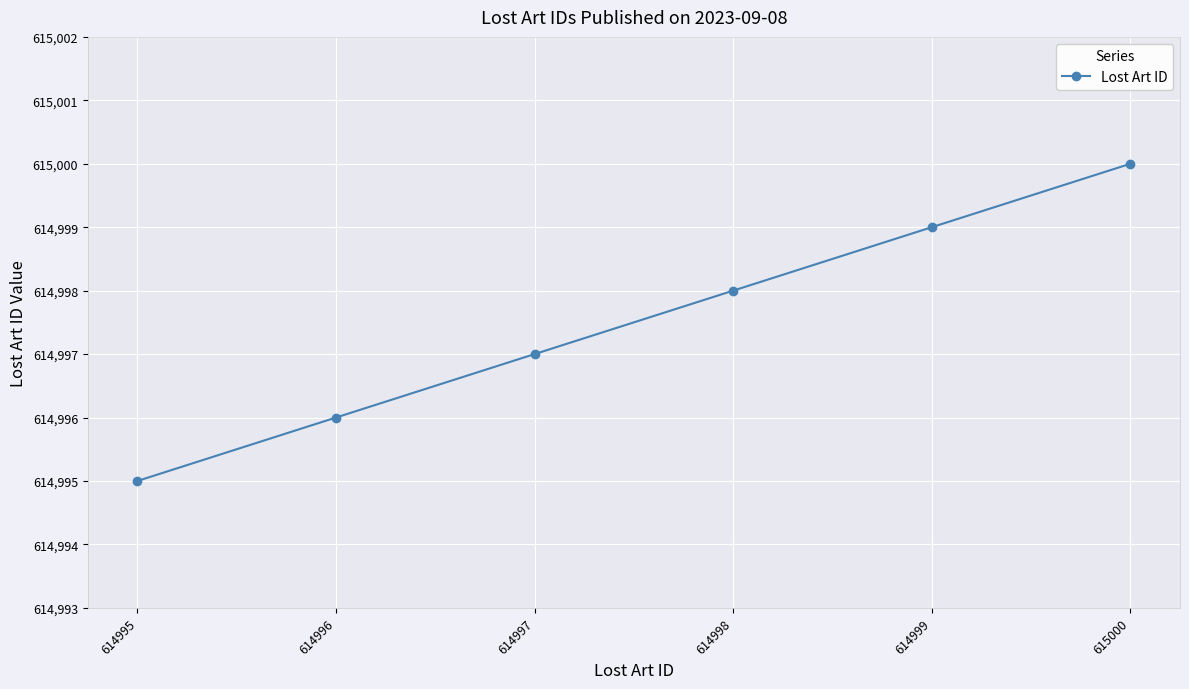

Reading right to left, transcribe all the data shown in this chart.

615000=615000	614999=614999	614998=614998	614997=614997	614996=614996	614995=614995